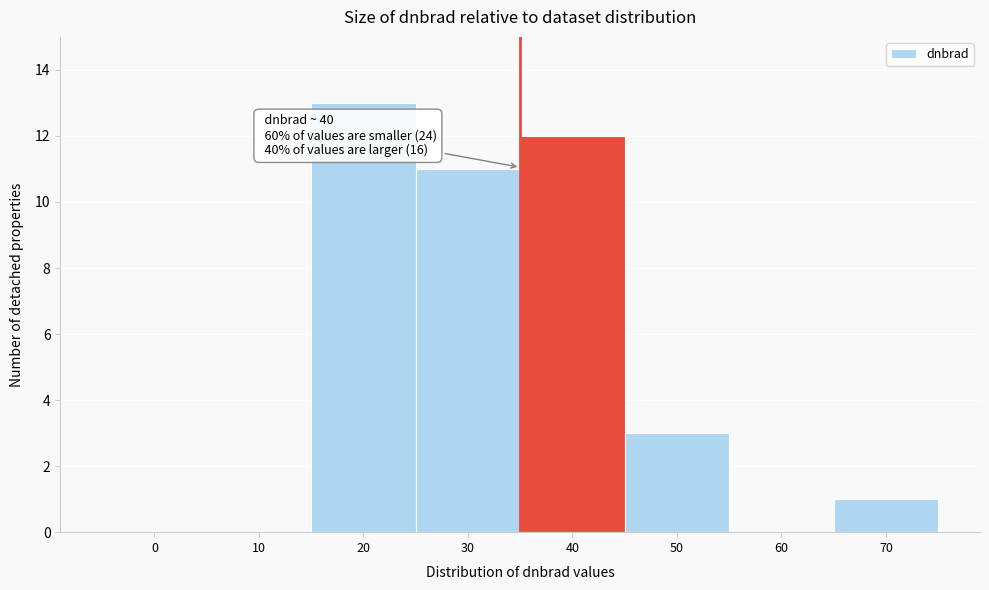

Reading right to left, what are all the values shown in this chart?

70=1	60=0	50=3	40=12	30=11	20=13	10=0	0=0